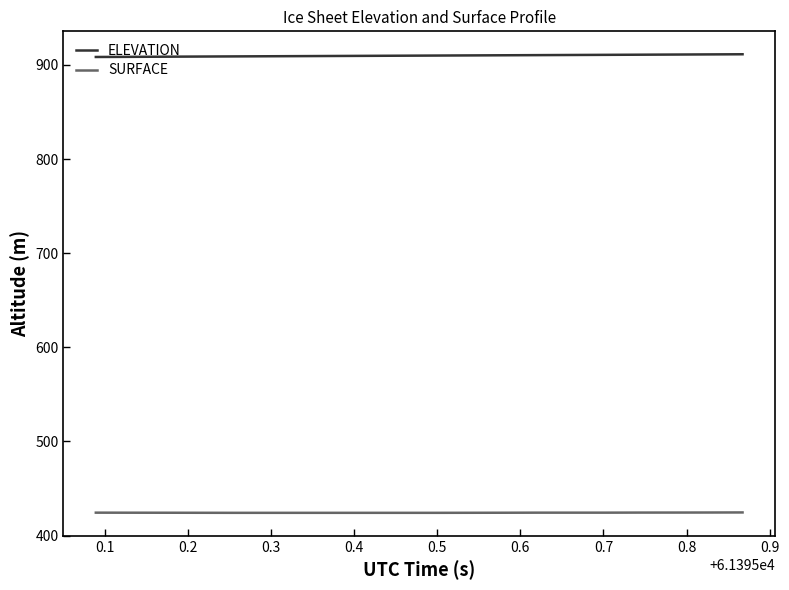

True or false: SURFACE and ELEVATION cross at least once.

False